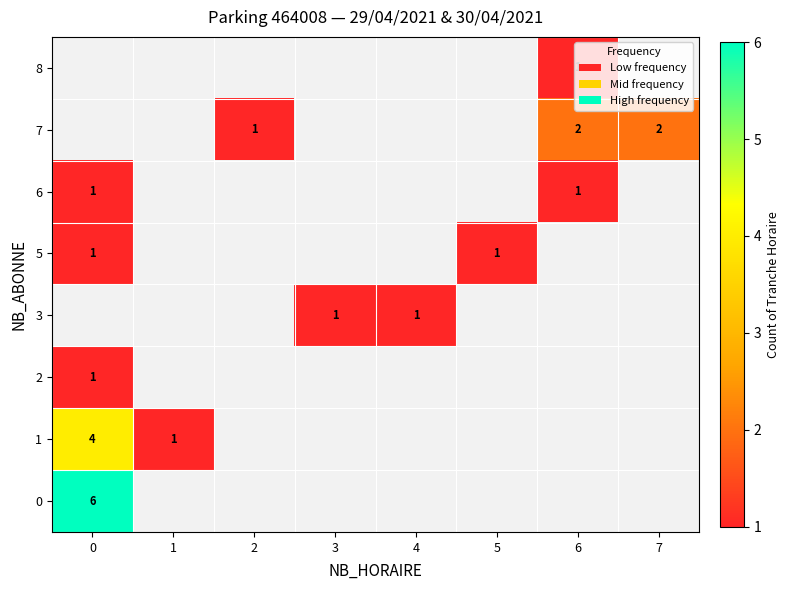

Is it true that 3 equals 1 at 3?

True